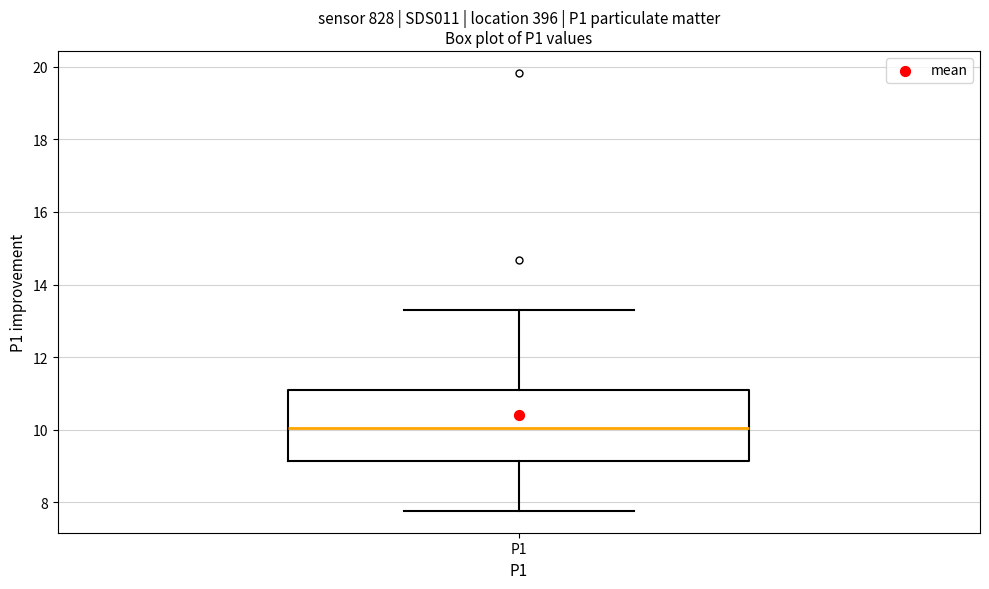

Transcribe this box plot: give where the median line is, the range the box spans, and where the two whiskers end, as read against the y-axis. The values are not printed on the chart, so give them approximately, as read against the axis.

median 10.0, box 9.2 to 11.2, whiskers 7.8 to 13.4